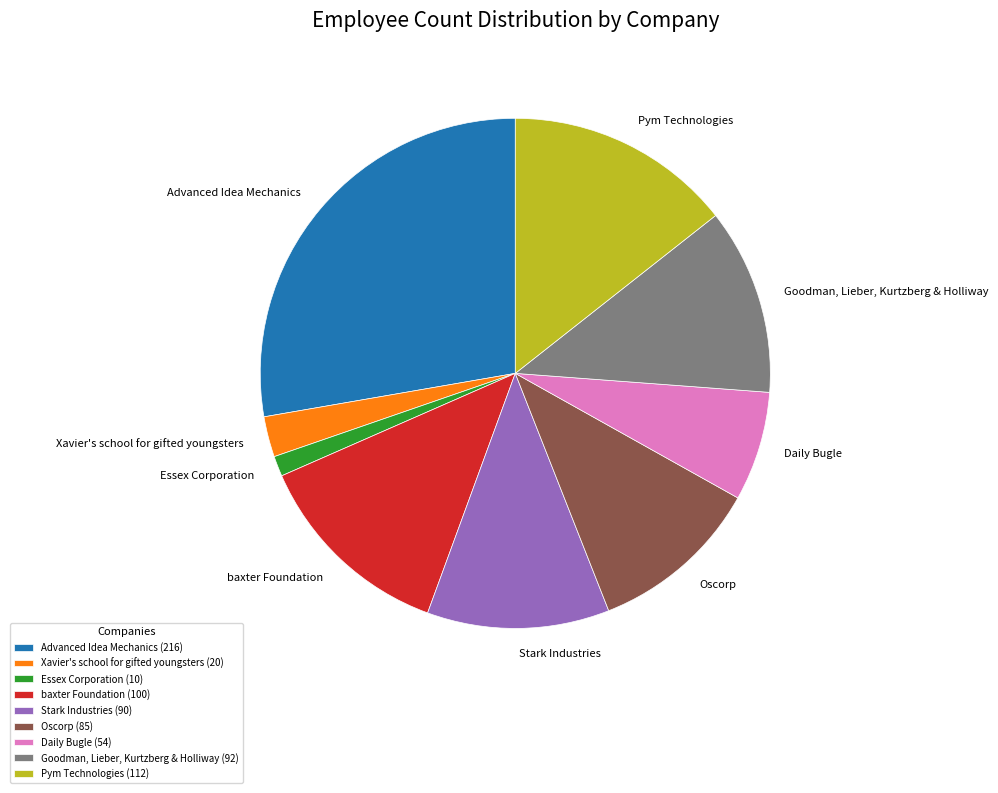

Does baxter Foundation represent more than half of the total?

No